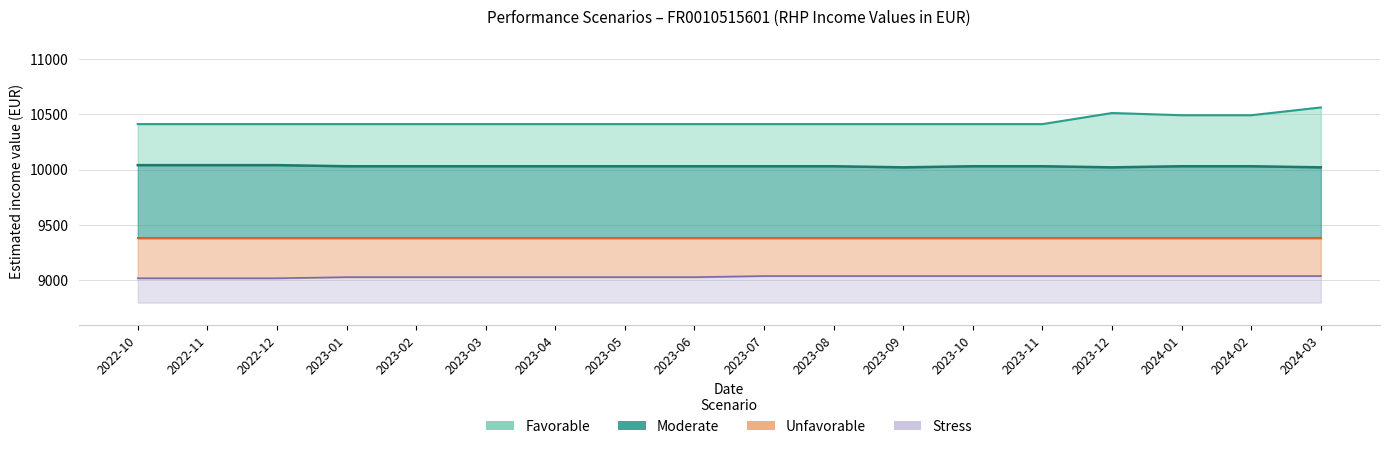

What is the label of the 1st point from the right?

2024-03